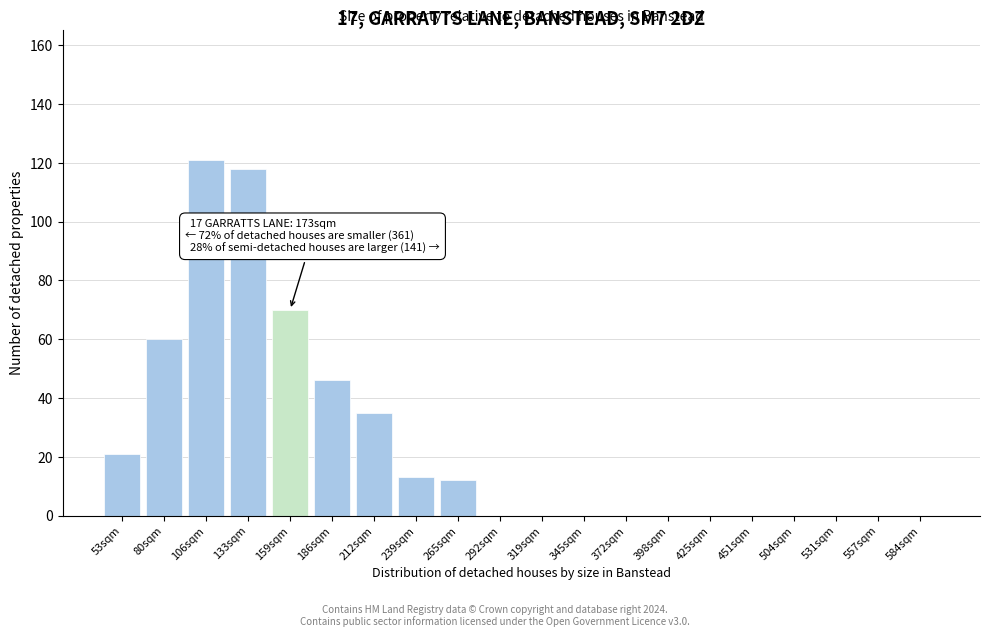

Reading left to right, what are all the values shown in this chart?

53sqm=21	80sqm=60	106sqm=121	133sqm=118	159sqm=70	186sqm=46	212sqm=35	239sqm=13	265sqm=12	292sqm=0	319sqm=0	345sqm=0	372sqm=0	398sqm=0	425sqm=0	451sqm=0	504sqm=0	531sqm=0	557sqm=0	584sqm=0